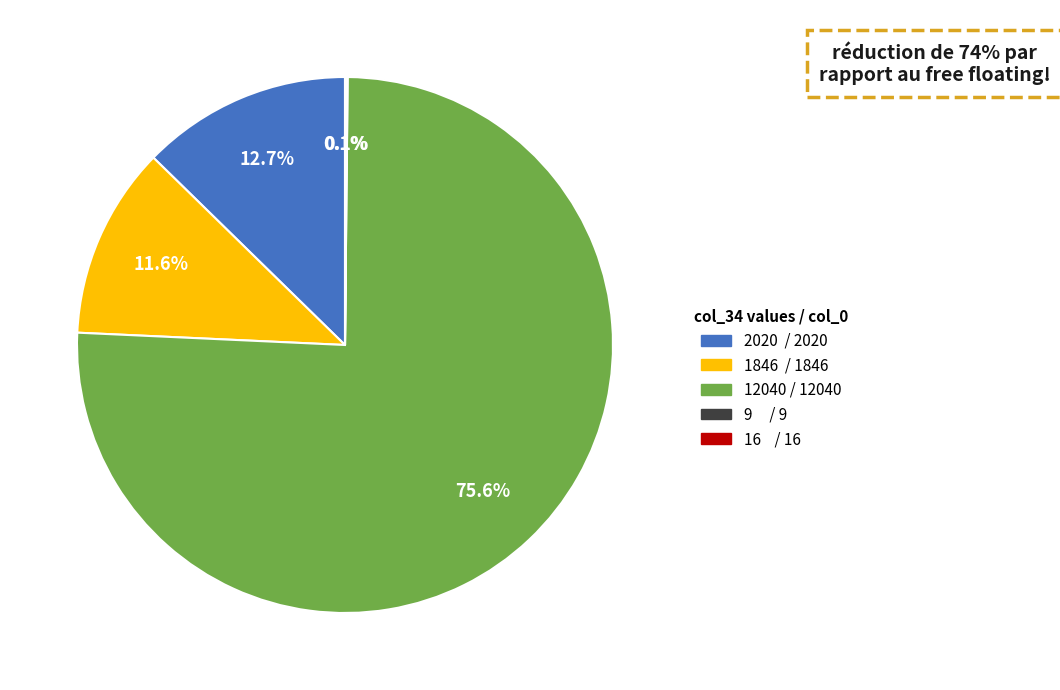

Approximately how many times larger is the value at 12040 compared to 2020?

6.0